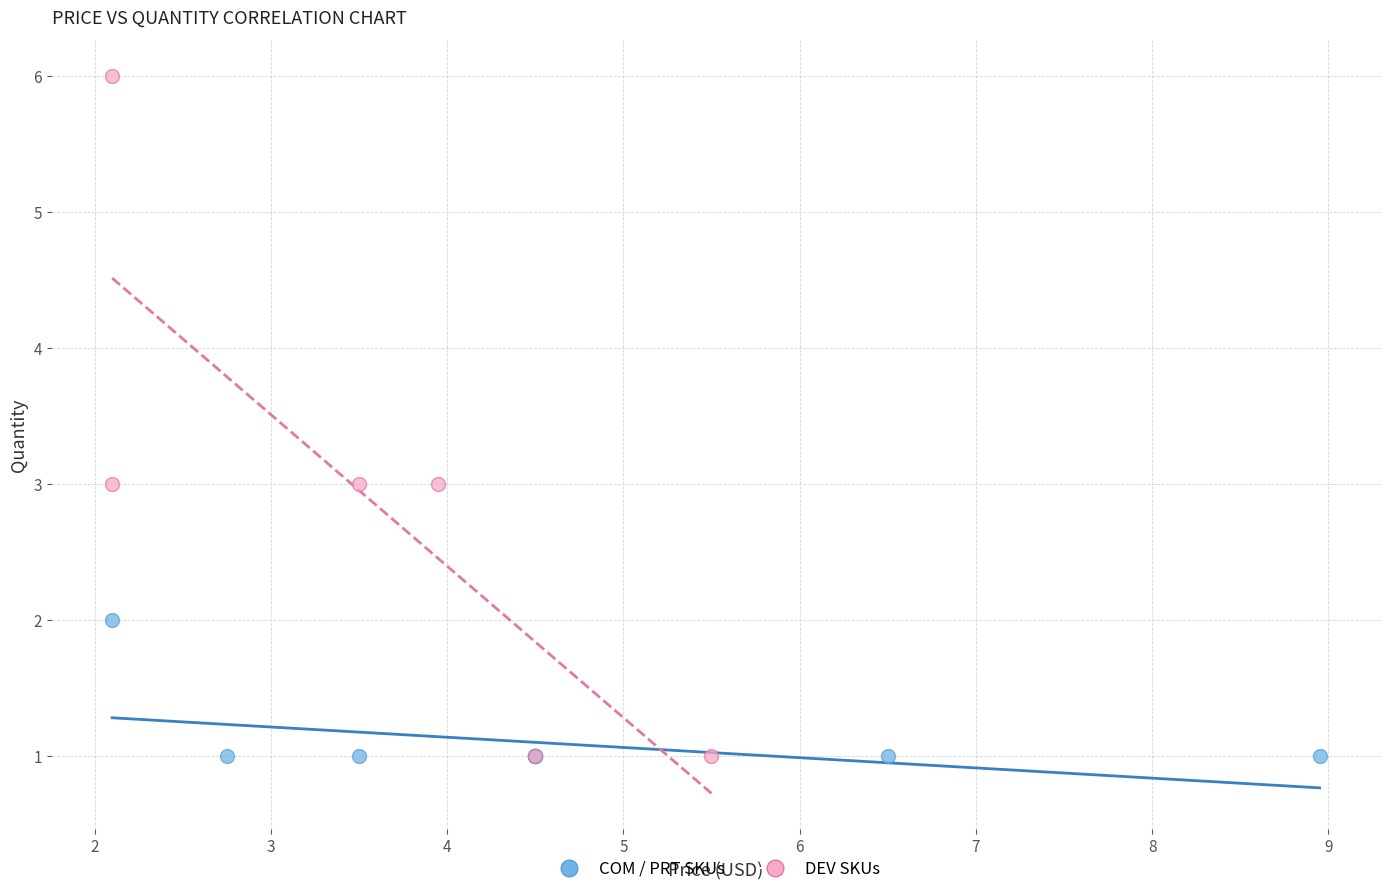

Which series contains the highest Y value?

DEV SKUs